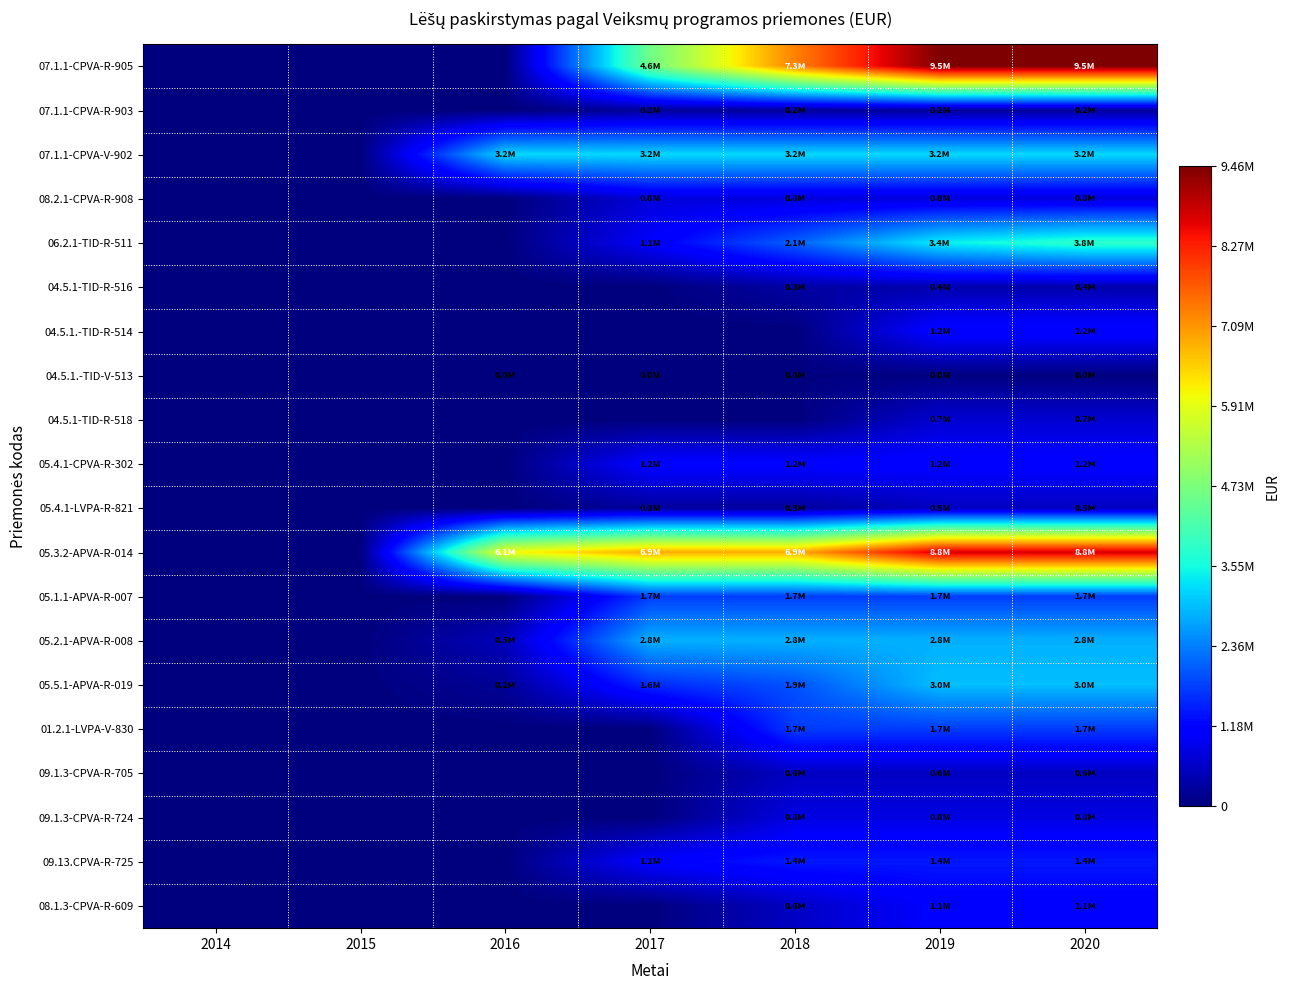

At how many categories does at least one series exceed 611082?

5